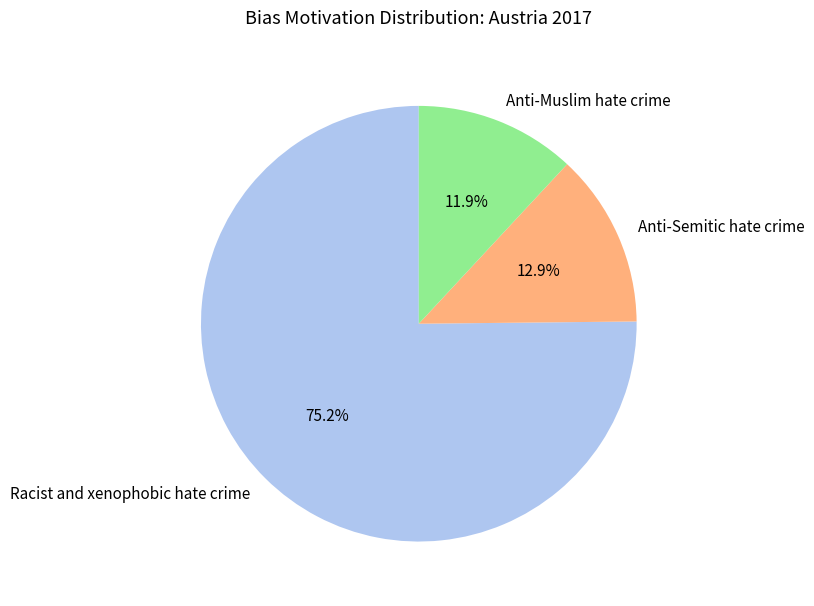

How many slices are in this pie chart?

3